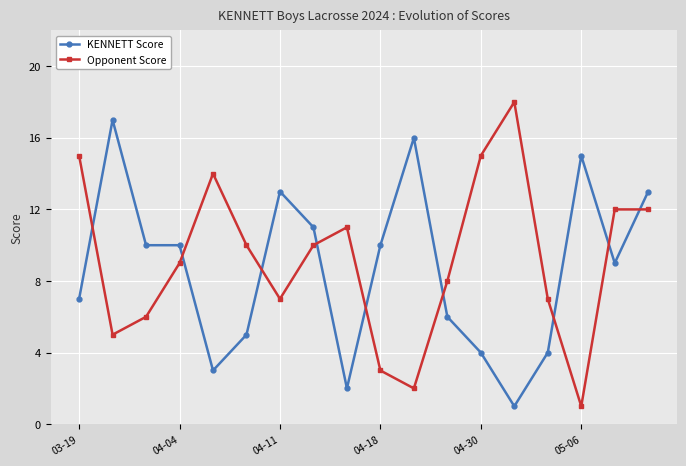

Rank the series by their maximum value, from lowest to highest.

KENNETT Score, Opponent Score